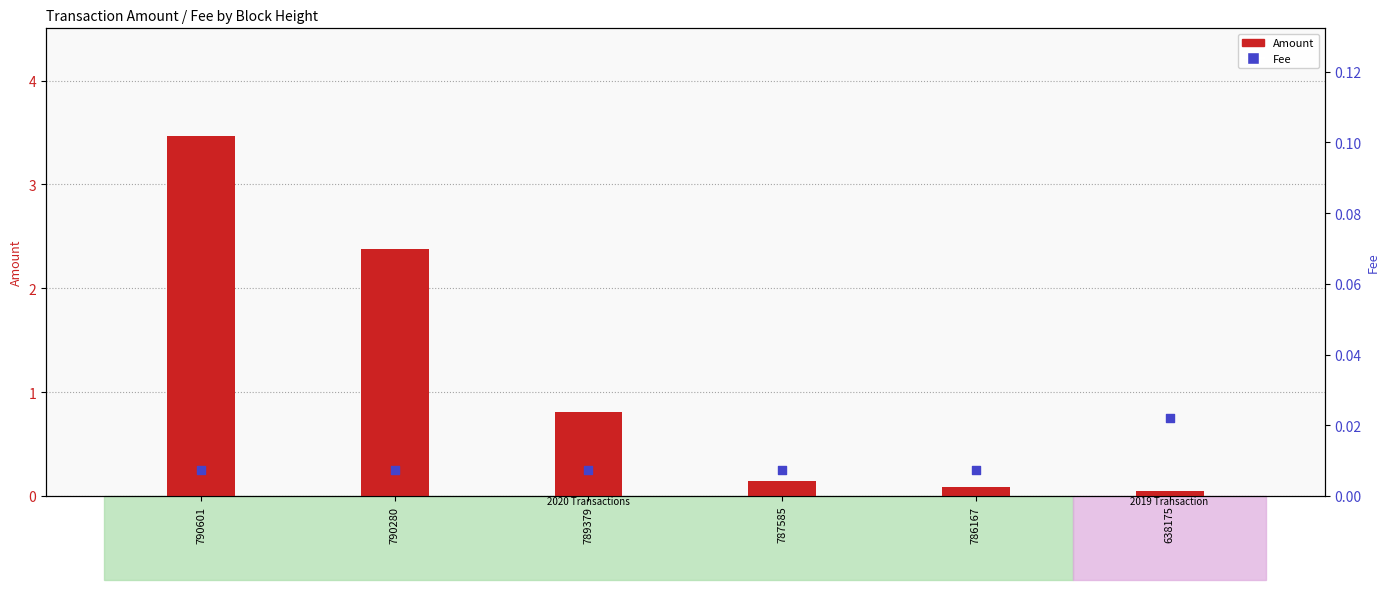

At which category is the sum across all series the highest?

790601